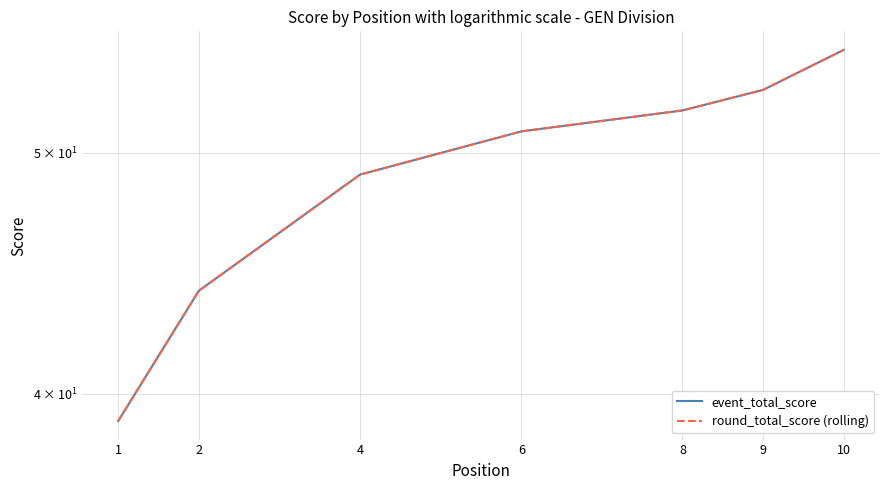

What are all the series names shown in the legend?

event_total_score, round_total_score (rolling)